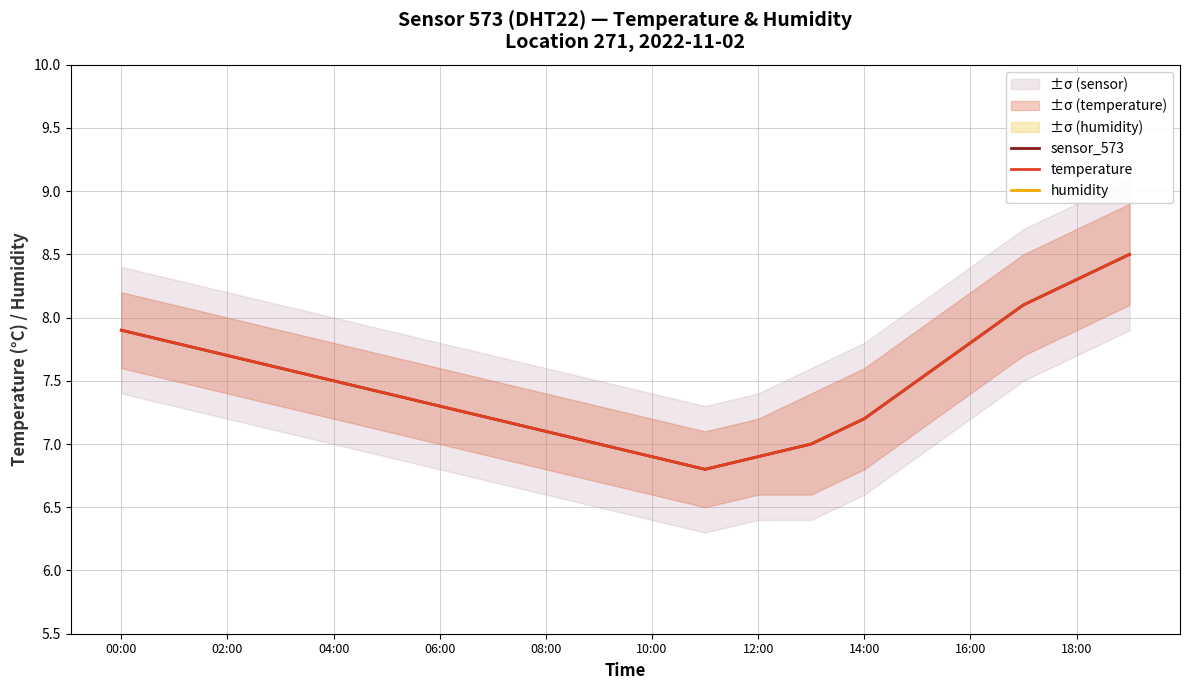

True or false: temperature and humidity intersect in this chart.

False